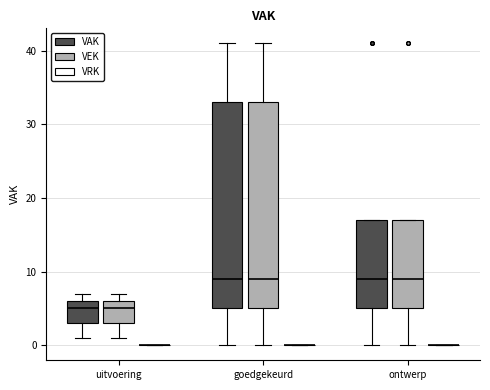

Reading left to right, read every box against the y-axis: the position of its median line, the range the box covers, and the ends of its whiskers. The values are not printed on the chart, so give them approximately, as read against the axis.

uitvoering (VAK): median 5, box 3 to 6, whiskers 1 to 7
uitvoering (VEK): median 5, box 3 to 6, whiskers 1 to 7
uitvoering (VRK): box collapsed to a line at 0, whiskers 0 to 0
goedgekeurd (VAK): median 9, box 5 to 33, whiskers 0 to 41
goedgekeurd (VEK): median 9, box 5 to 33, whiskers 0 to 41
goedgekeurd (VRK): box collapsed to a line at 0, whiskers 0 to 0
ontwerp (VAK): median 9, box 5 to 17, whiskers 0 to 17
ontwerp (VEK): median 9, box 5 to 17, whiskers 0 to 17
ontwerp (VRK): box collapsed to a line at 0, whiskers 0 to 0